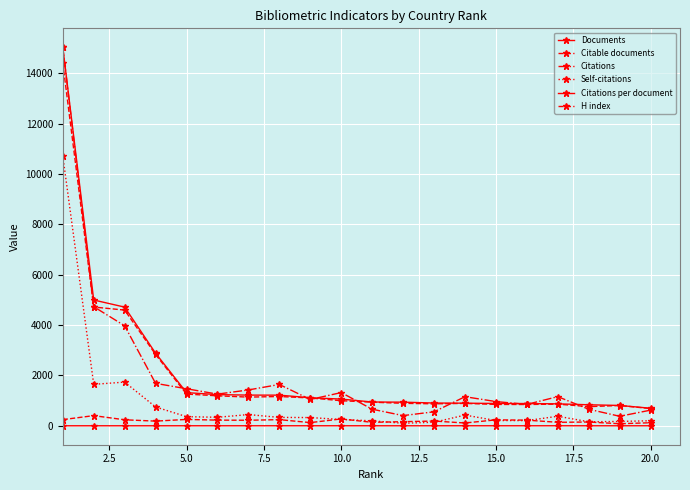

Count the number of data series in this chart.

6